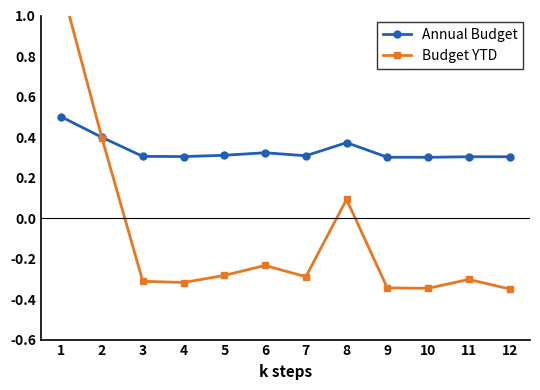

What is the difference between the second highest and second lowest values in the Annual Budget series?

0.1